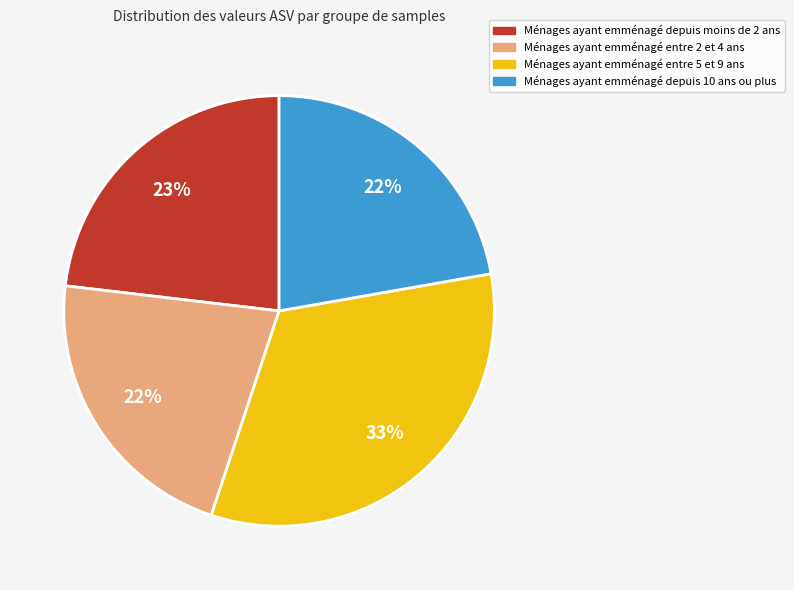

Does any single category account for the majority?

No